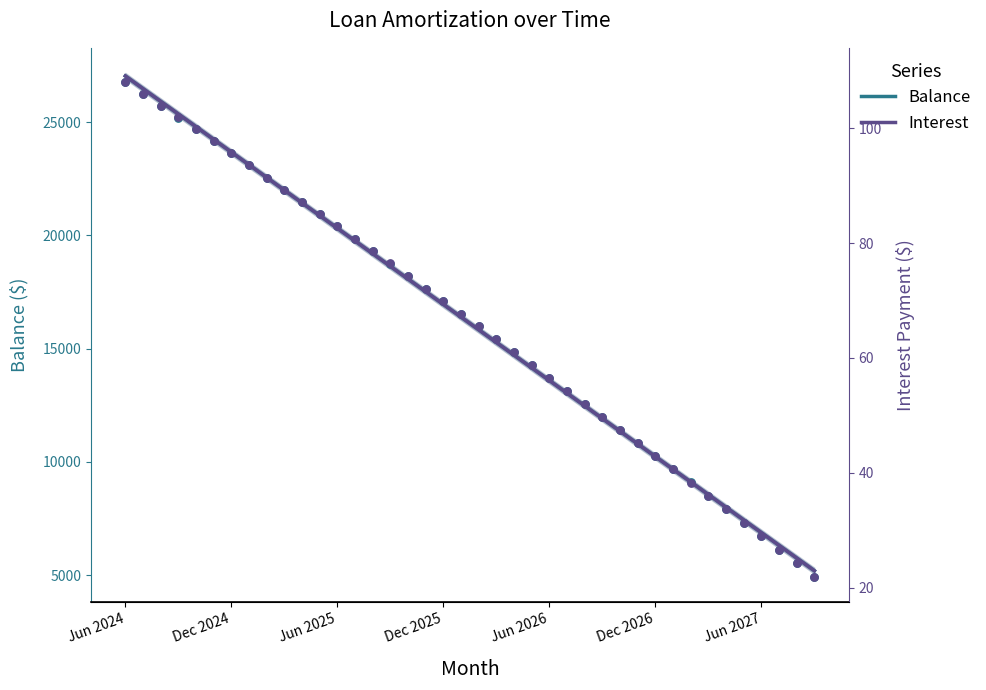

Is the value of Balance at 17 greater than the value of Interest at 11?

Yes